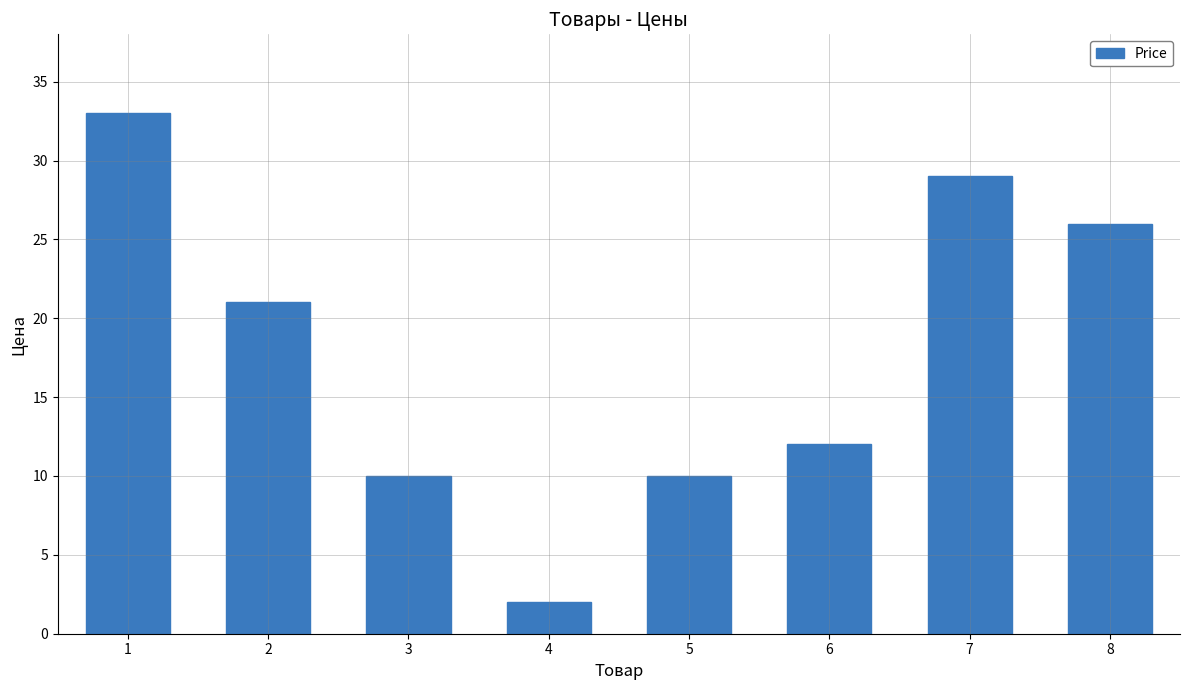

What is the change in value from 5 to 8?

+16